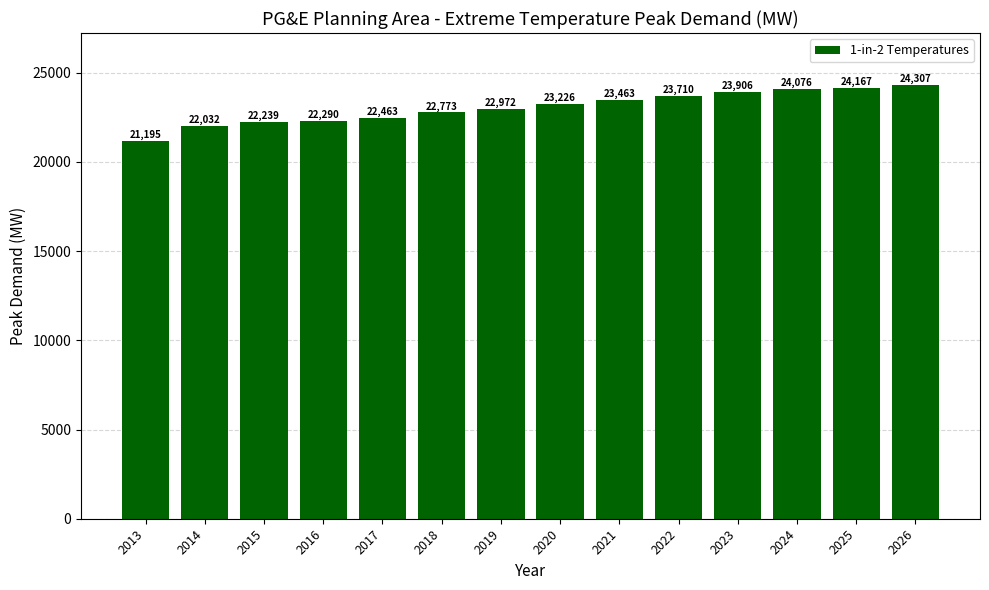

What is the value of the 1st bar from the left?

21194.9